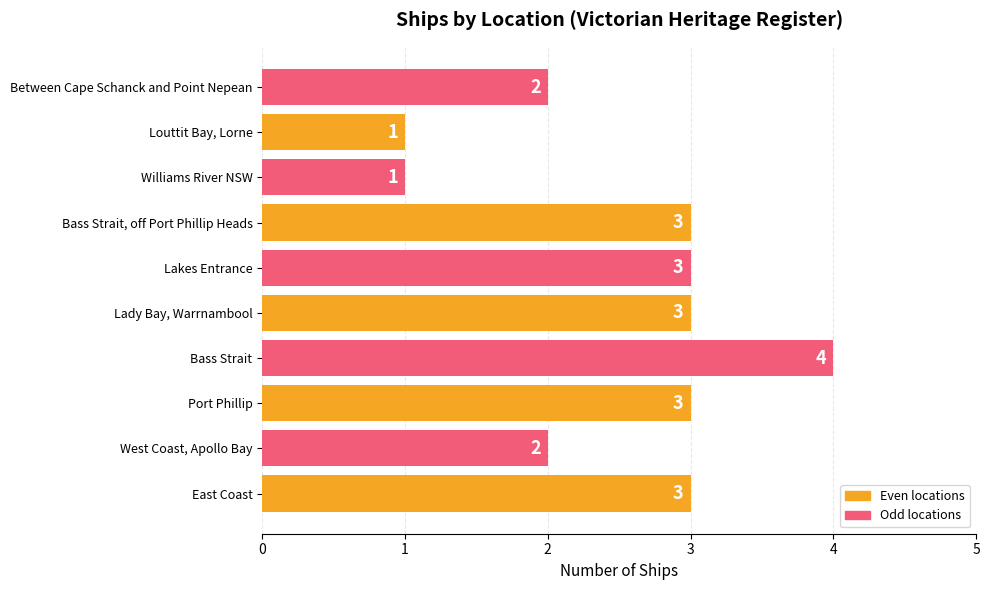

True or false: the data shows 2 at Between Cape Schanck and Point Nepean.

True